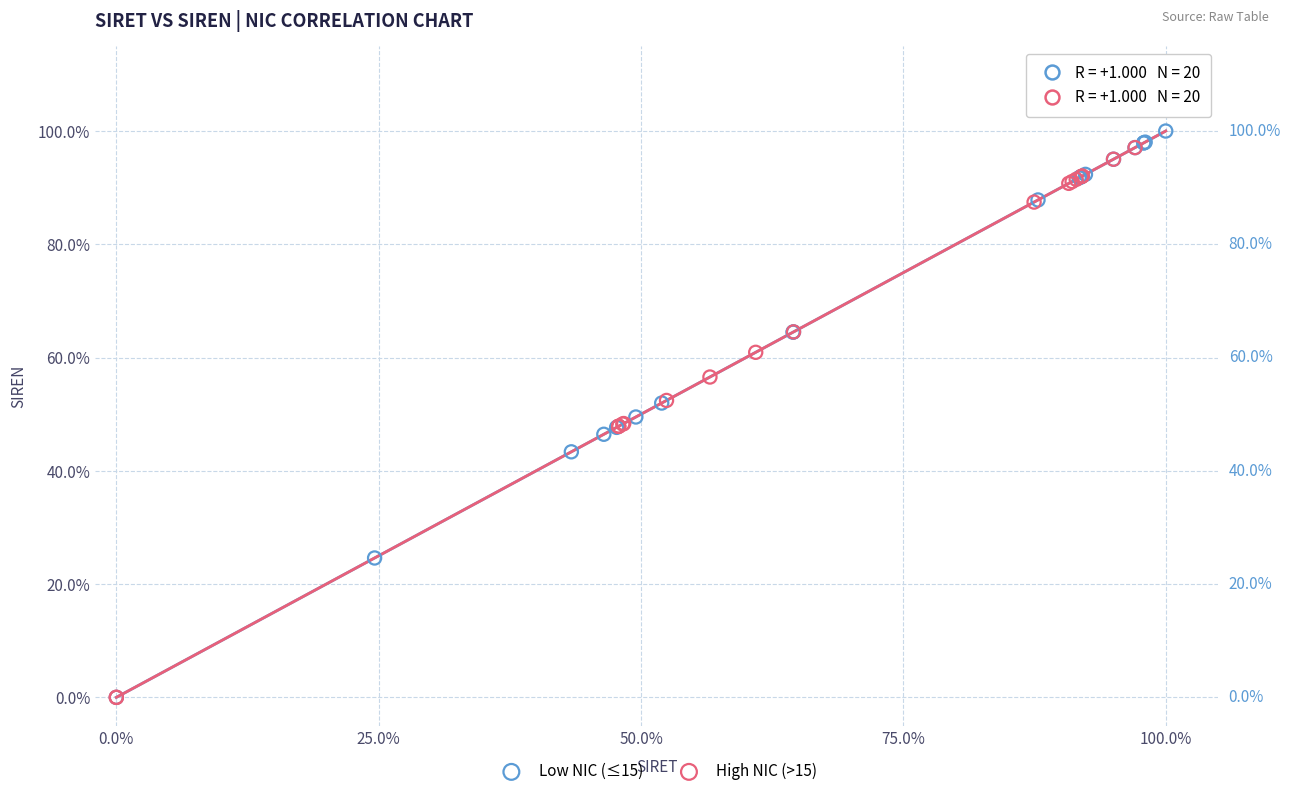

Which series contains the highest Y value?

Low NIC (≤15)